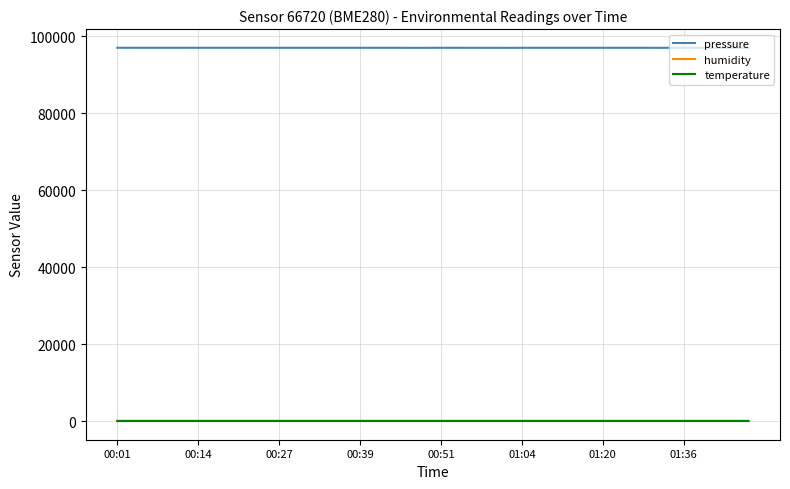

What is the difference between the second highest and minimum values in the pressure series?

17.5